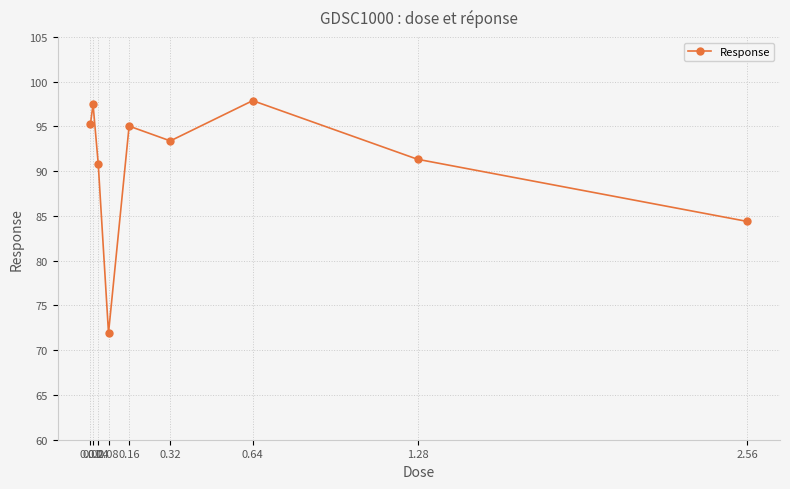

What is the greatest value displayed?

97.9